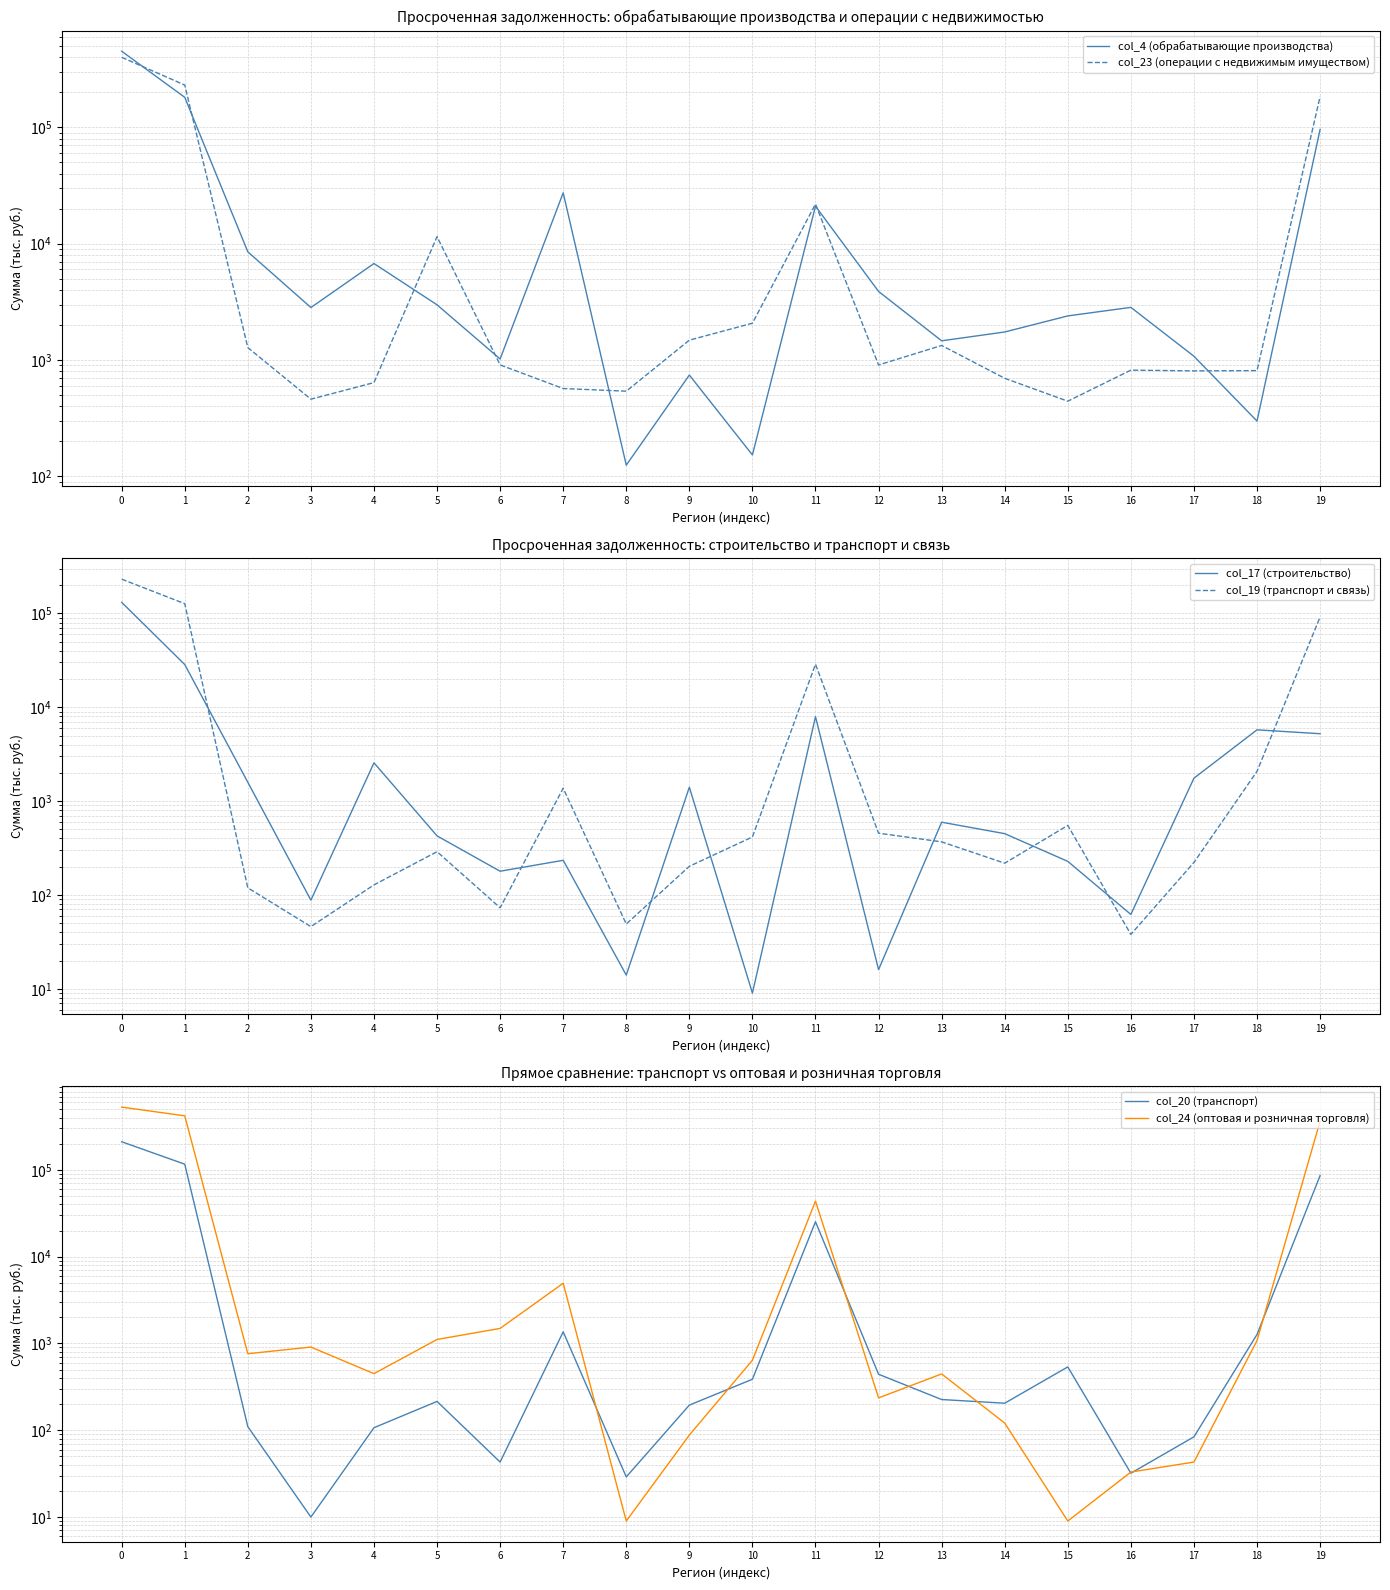

Reading left to right, transcribe all the data shown in this chart.

col_4 (обрабатывающие производства): 449736	180691	8504	2826	6748	2981	1021	27320	125	743	153	20973	3885	1463	1742	2394	2835	1078	299	95602
col_23 (операции с недвижимым имуществом): 398893	230306	1279	461	640	11481	908	569	540	1482	2072	21874	907	1334	697	443	819	807	811	183183
col_17 (строительство): 131192	28521	1587	88	2559	426	179	234	14	1407	9	7939	16	596	450	228	62	1755	5746	5226
col_19 (транспорт и связь): 231724	126960	119	46	128	289	73	1371	49	202	415	28764	455	368	218	551	38	222	2074	91580
col_20 (транспорт): 211014	116365	110	10	107	215	43	1362	29	195	387	25275	442	226	205	537	32	84	1270	85837
col_24 (оптовая и розничная торговля): 529135	419776	762	909	449	1112	1491	4941	9	88	641	43709	236	446	121	9	33	43	1080	363697